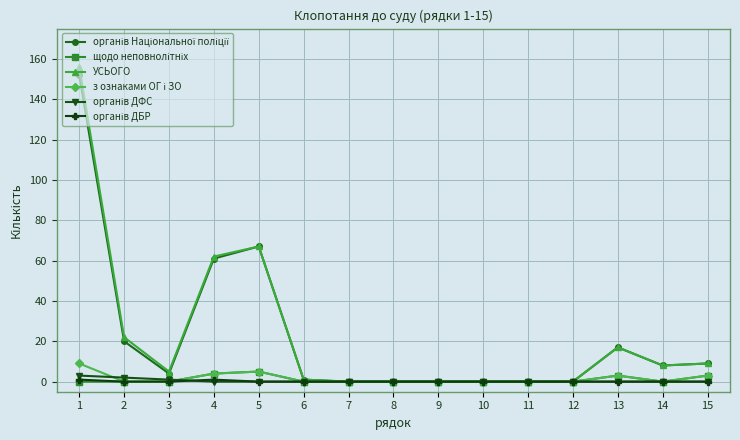

What is the maximum value shown in the chart?

156